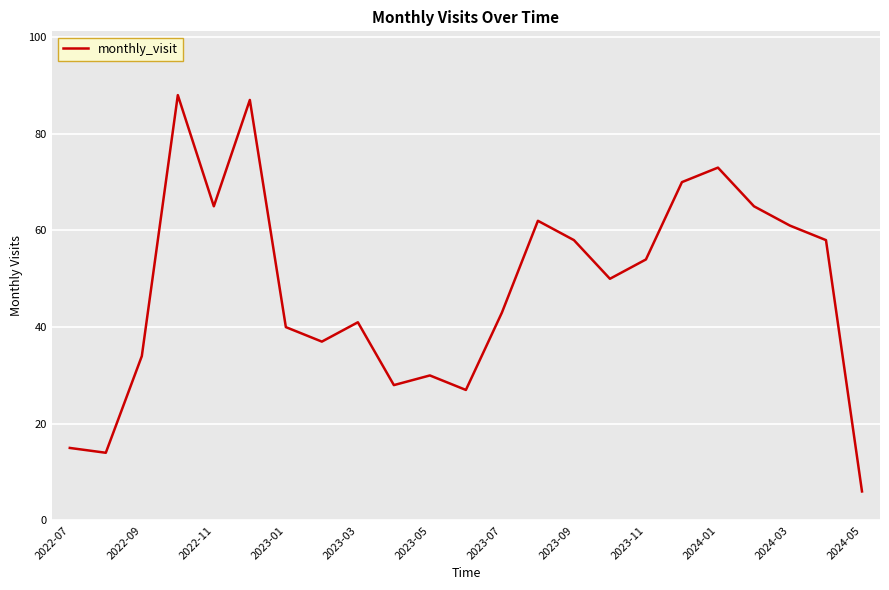

What is the minimum value shown in the chart?

6